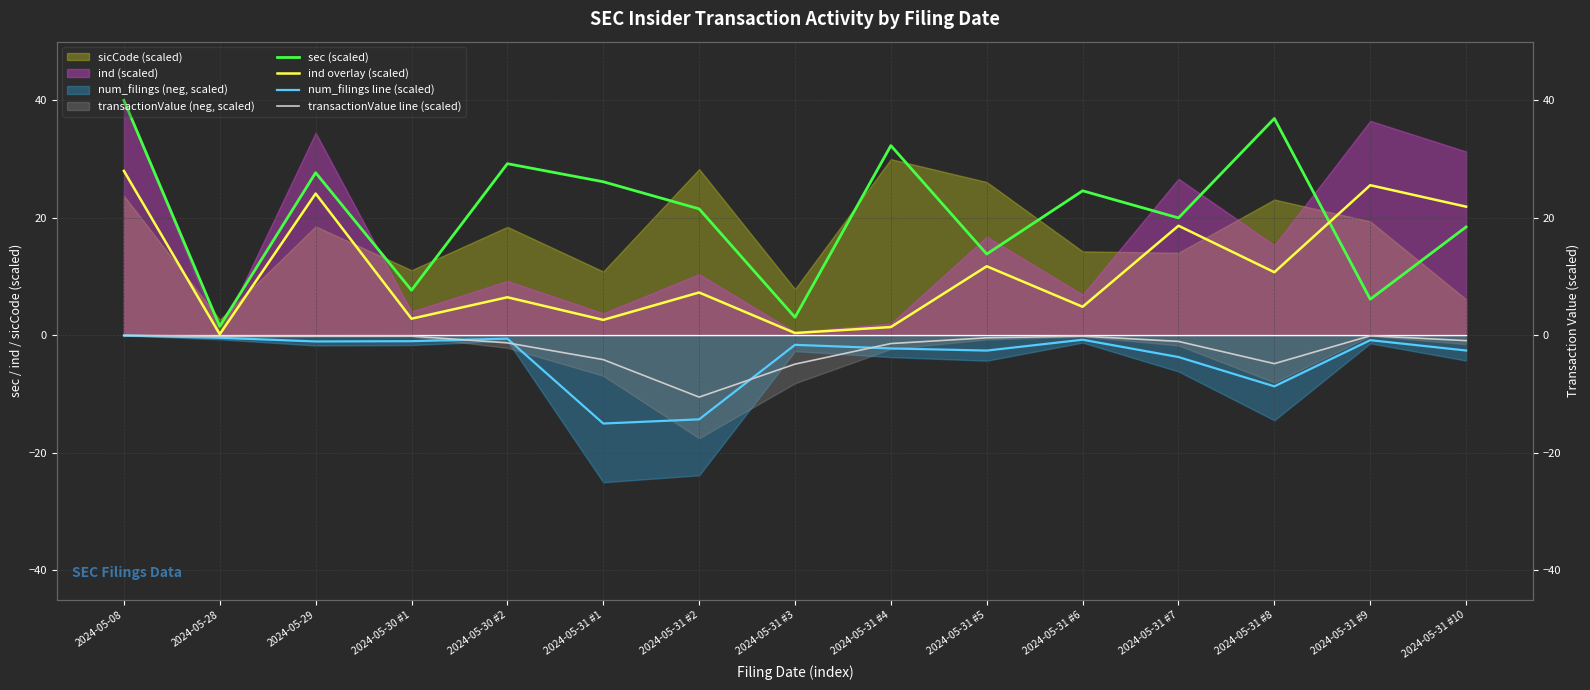

At which category is the sum across all series the highest?

2024-05-08